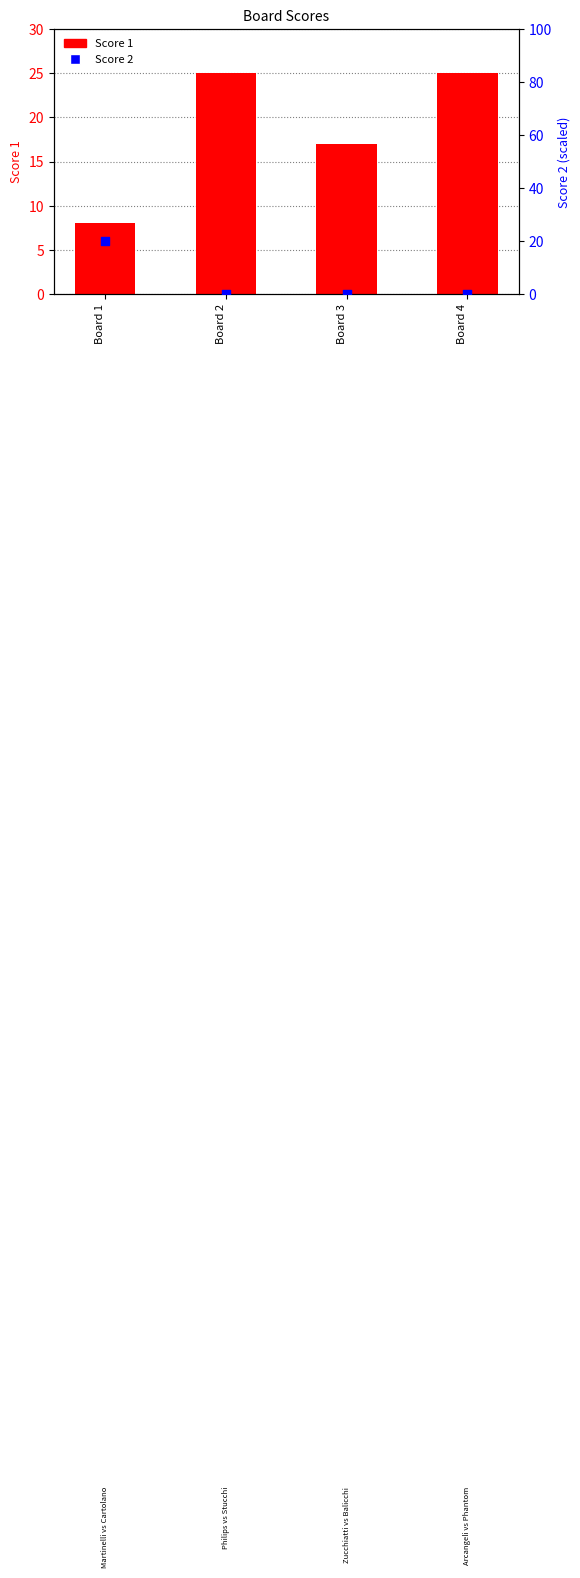

At which category is the sum across all series the highest?

Board 1